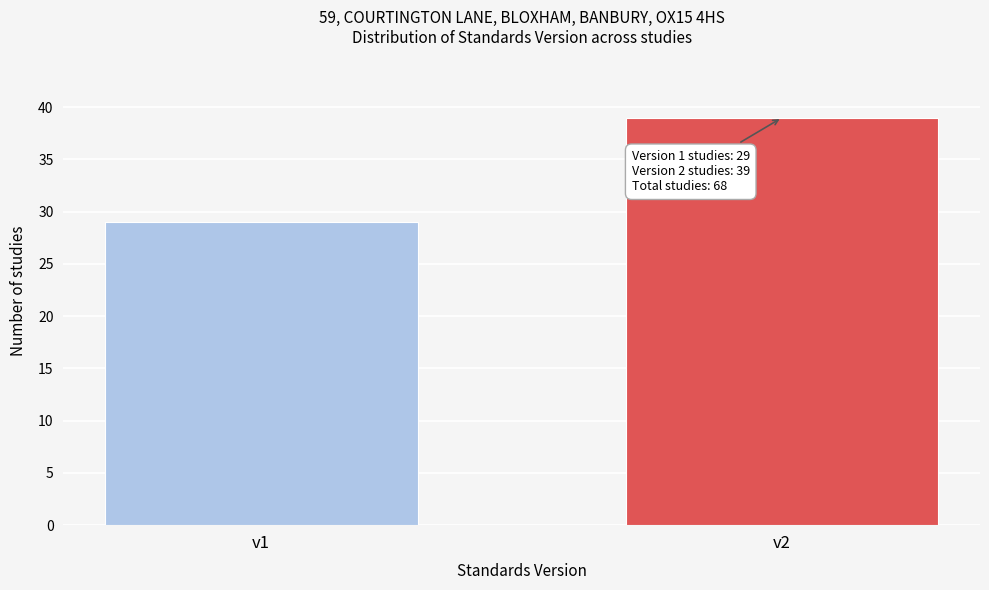

Reading left to right, list all the values displayed in this chart.

29	39